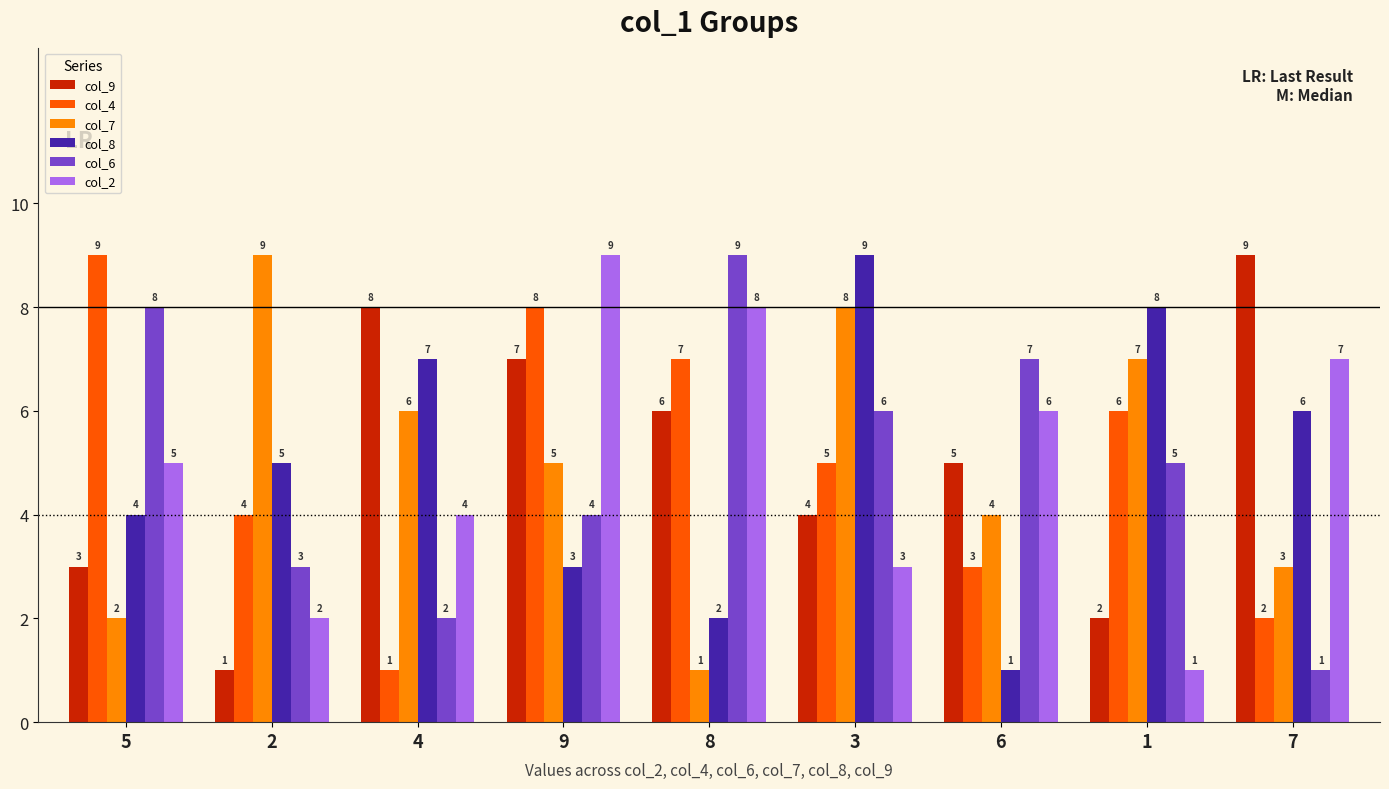

What position from the left is 7?

9